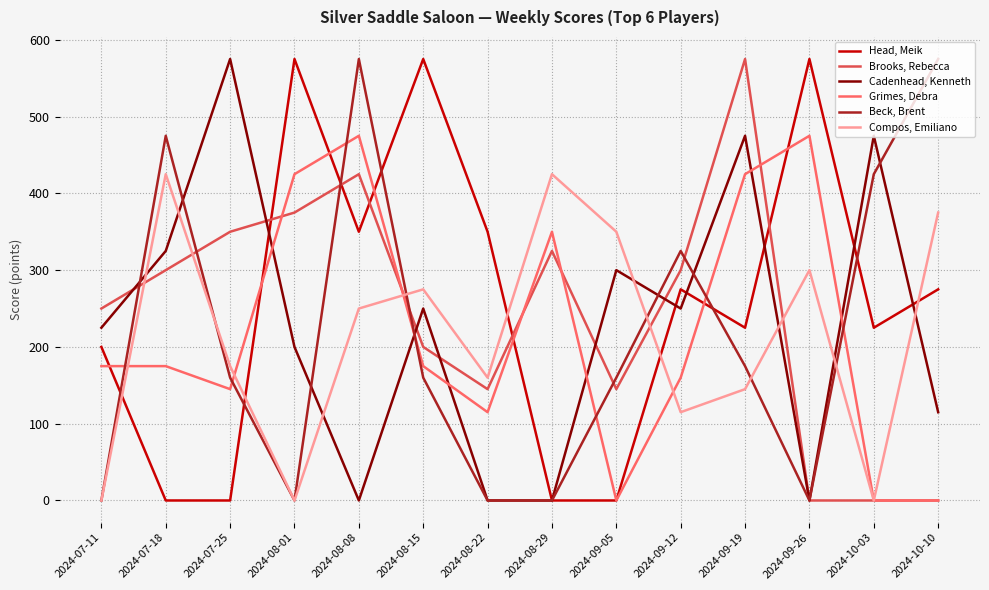

Count the Head, Meik values in the range 0 to 350.

11